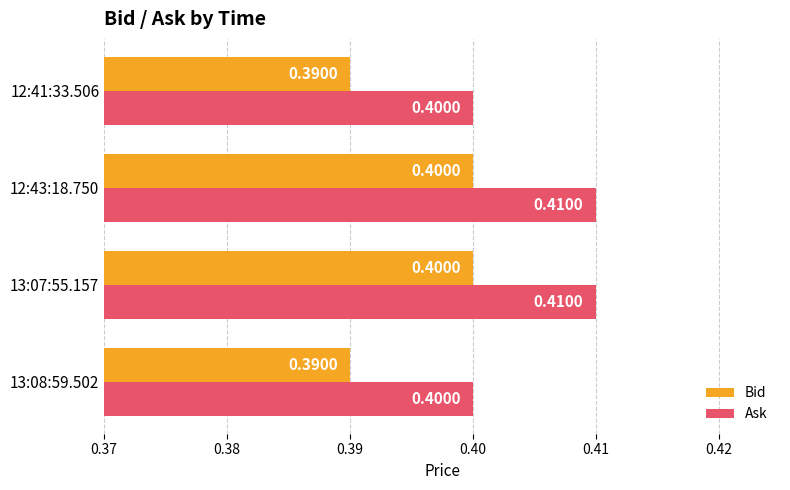

Rank the series by their average value, from highest to lowest.

Ask, Bid